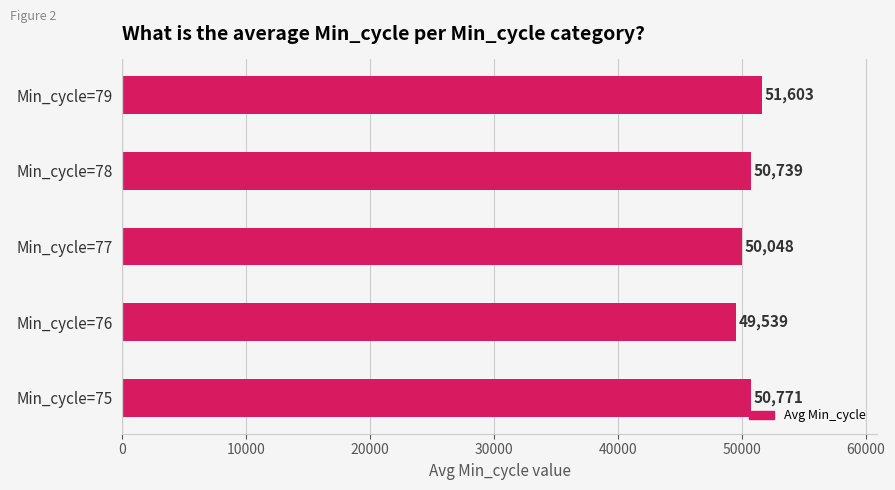

What is the average value?

50540